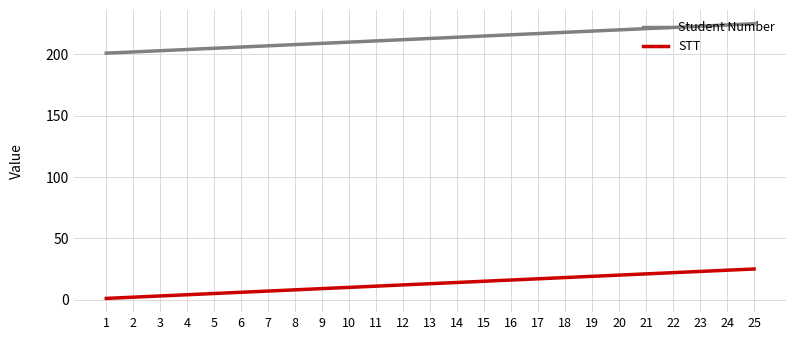

What is the total value across all series at 8?

216